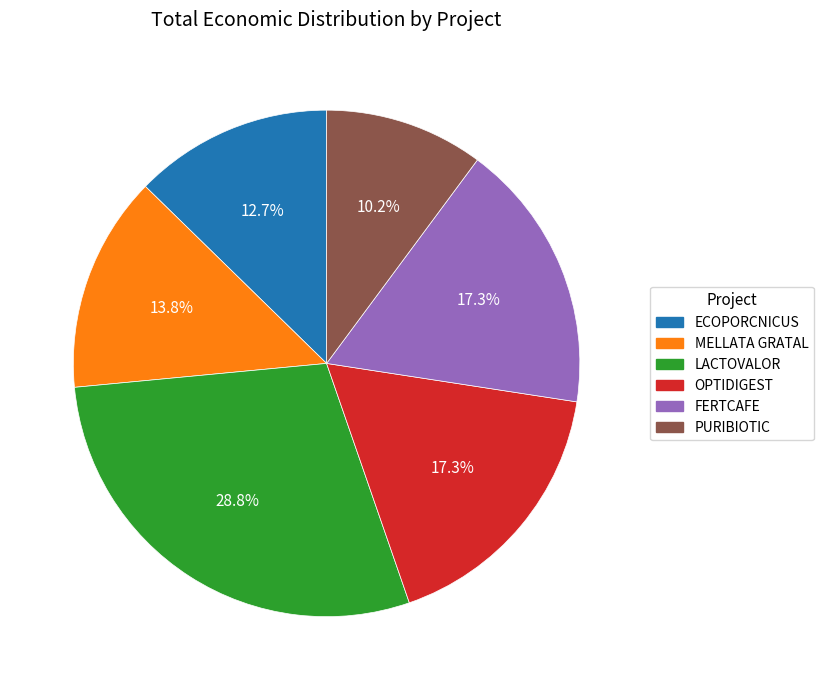

What is the ratio of the value at PURIBIOTIC to the value at MELLATA GRATAL?

0.7